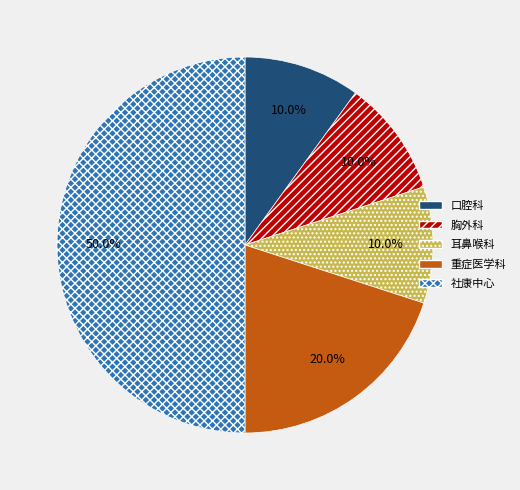

Does 重症医学科 account for over 50% of the chart?

No